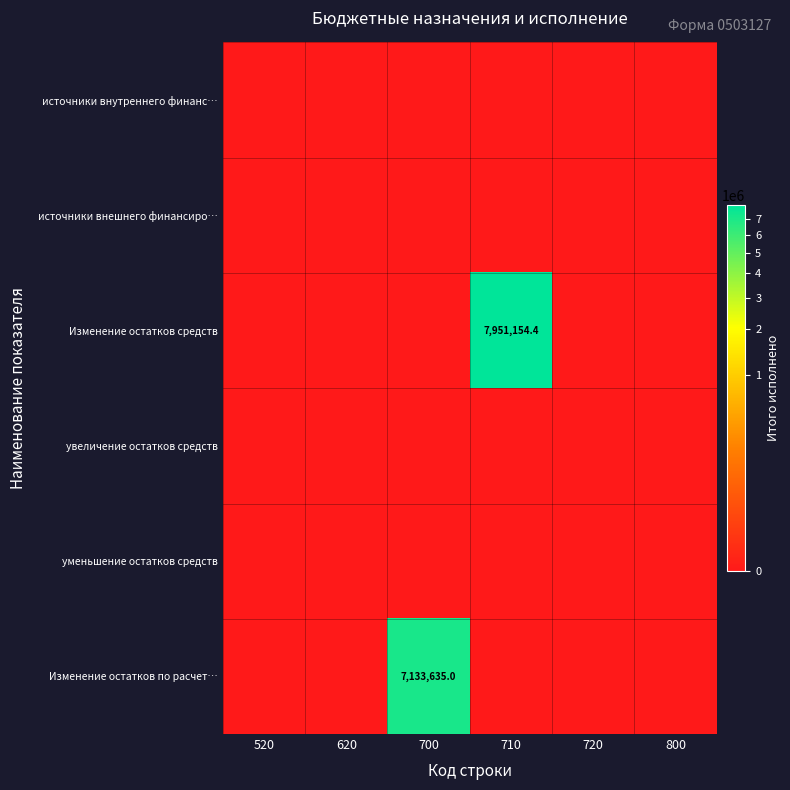

The Изменение остатков по расчет… series shows 0.0 at 800. True or false?

True